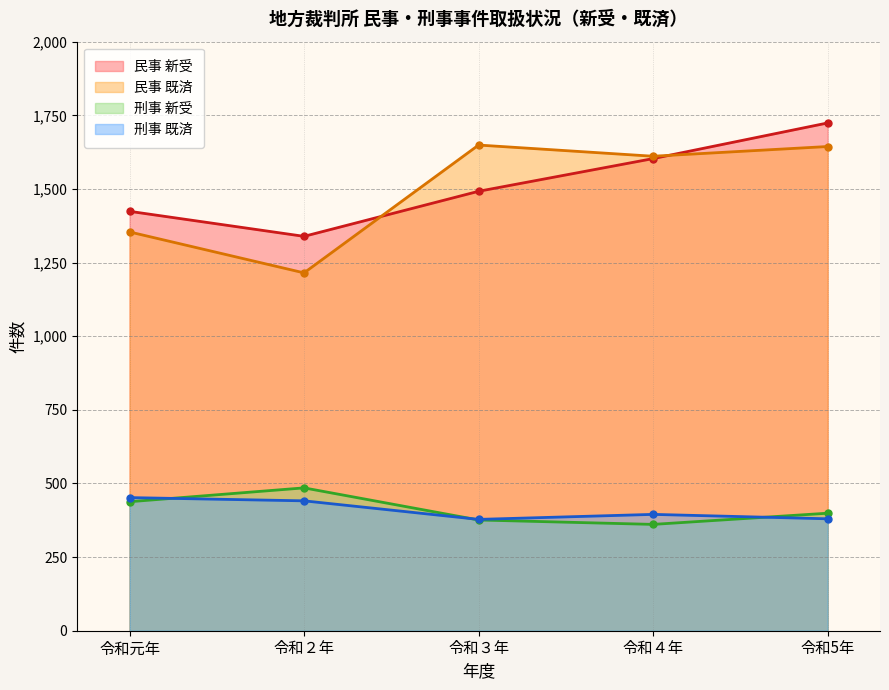

List the series in order of their peak value, highest first.

民事 新受, 民事 既済, 刑事 新受, 刑事 既済